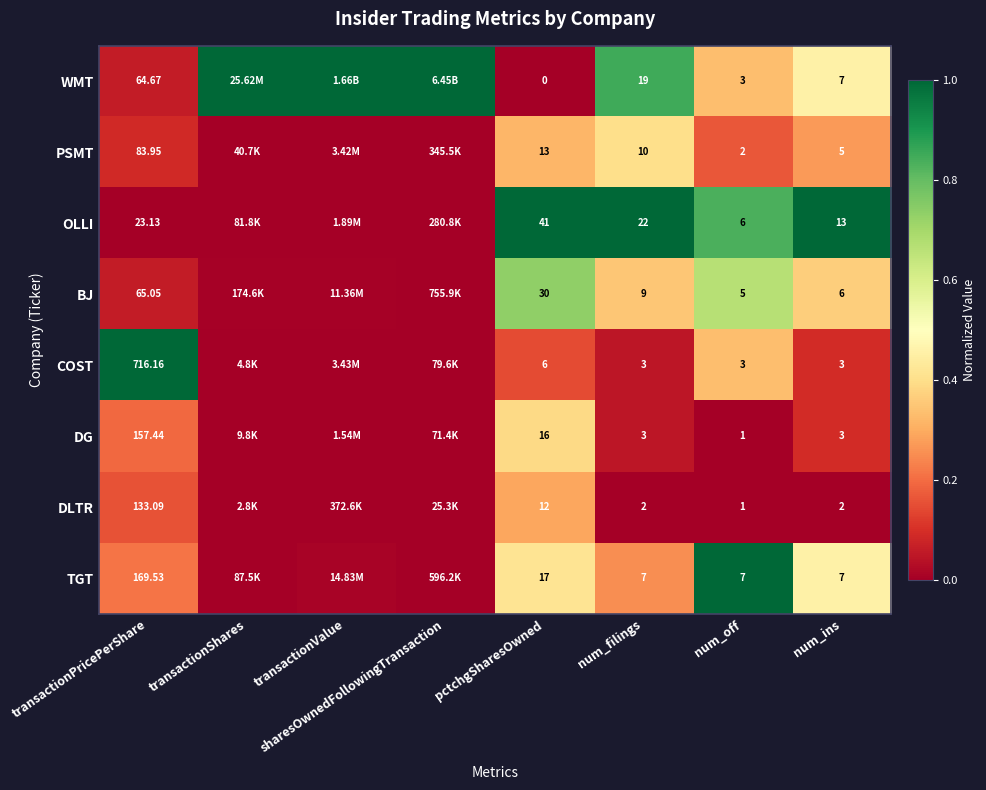

What is the total value across all series at pctchgSharesOwned?

135.0